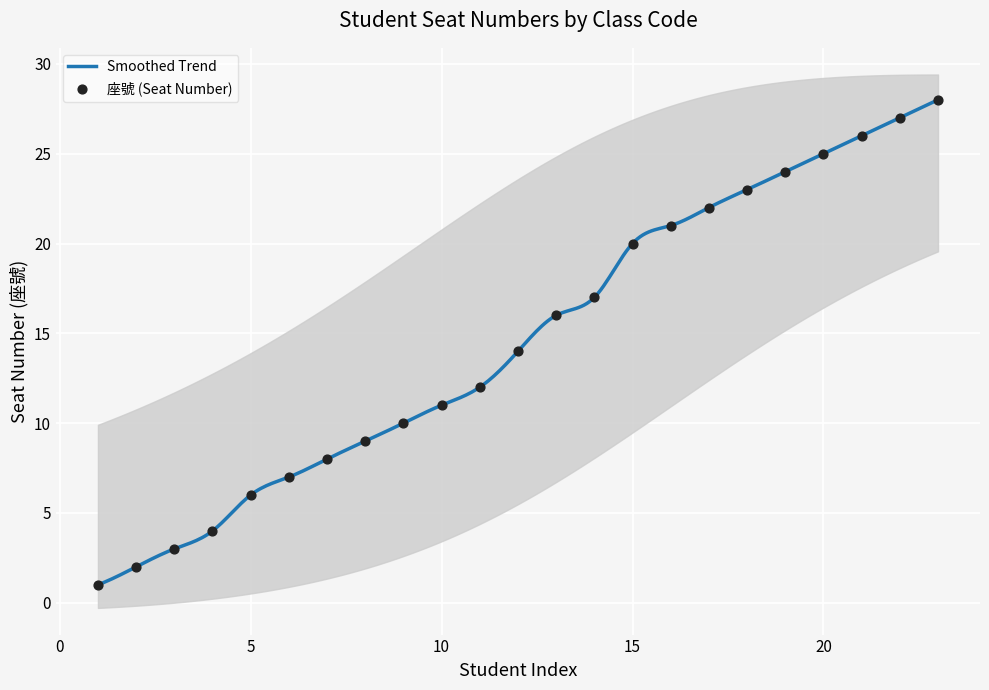

What is the lowest value of the Smoothed Trend series?

1.0